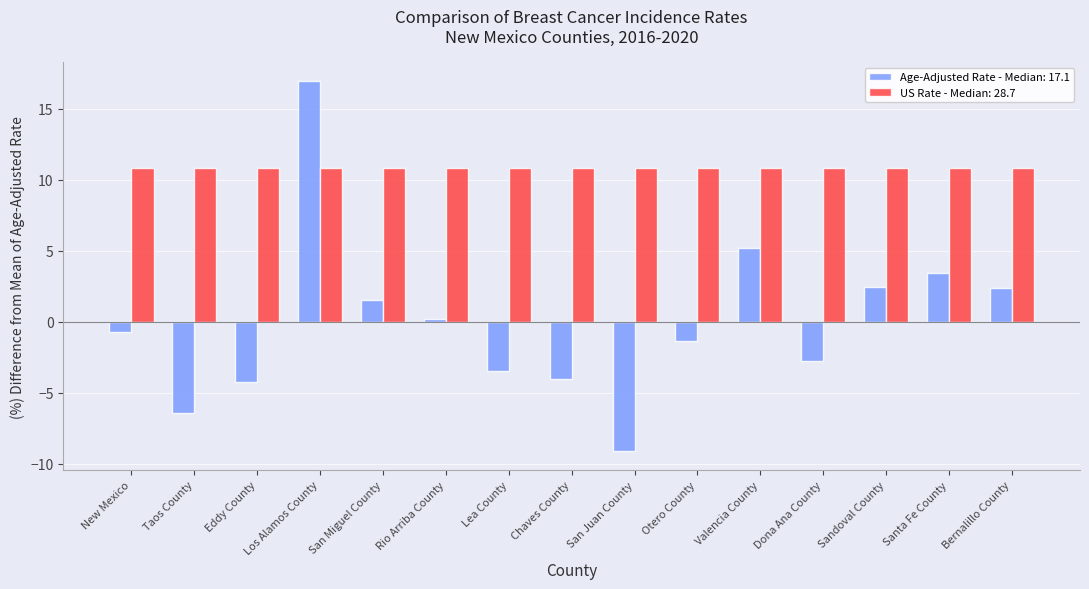

Between Lea County and Santa Fe County, which series saw the biggest shift?

Age-Adjusted Rate - Median: 17.1